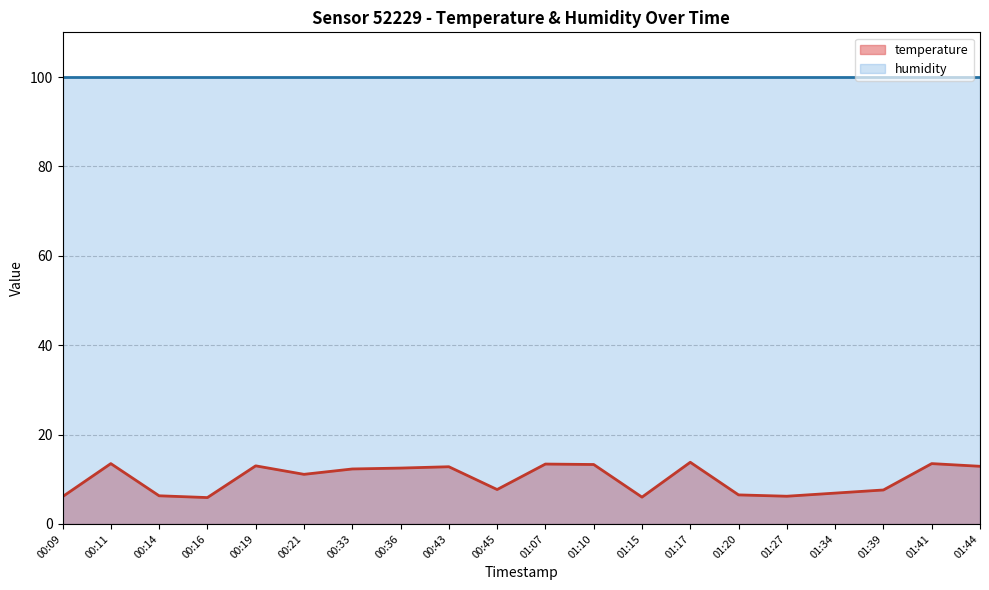

What is the change in value from 00:21 to 01:20?

-4.6